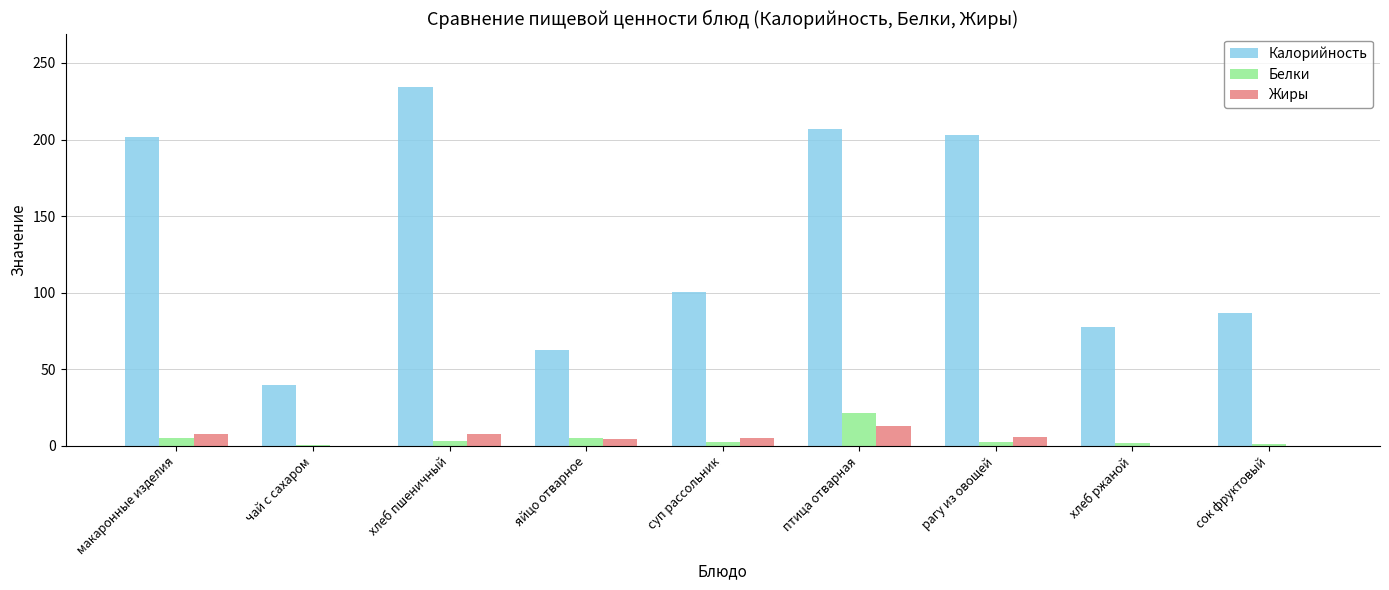

Which series has the largest total across all categories?

Калорийность